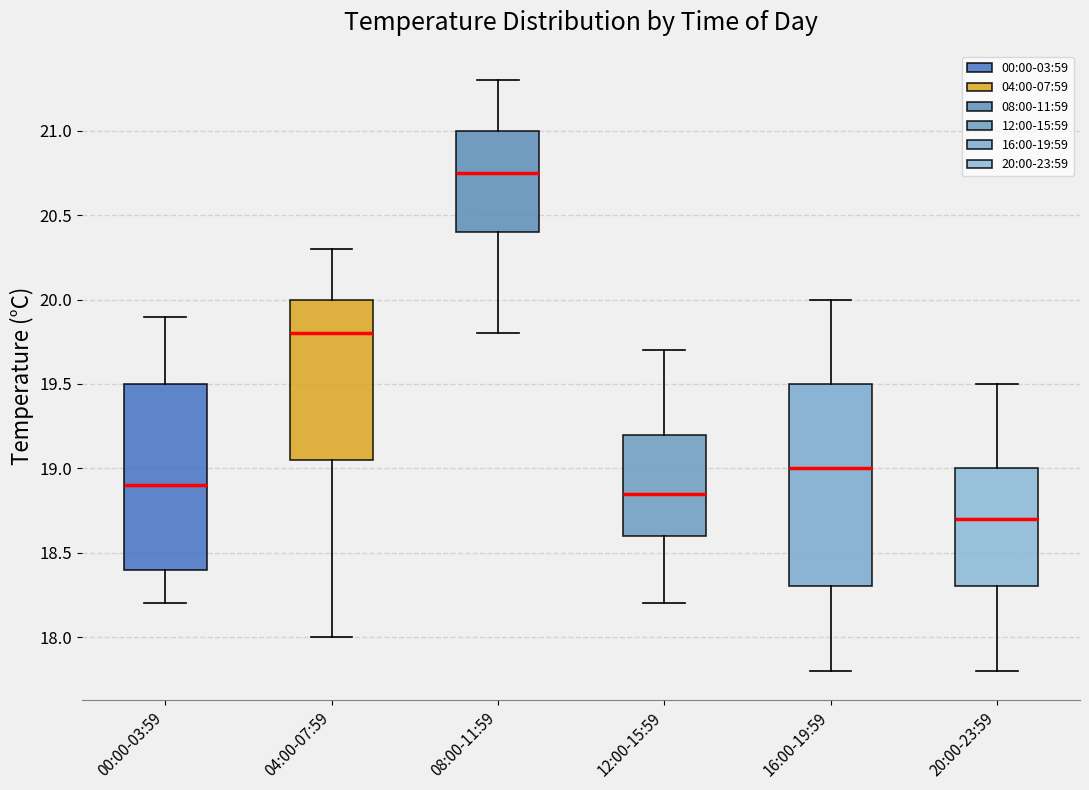

Where does the lower whisker of the box for 00:00-03:59 end on the y-axis? The values are not printed on the chart, so give them approximately, as read against the axis.

18.20